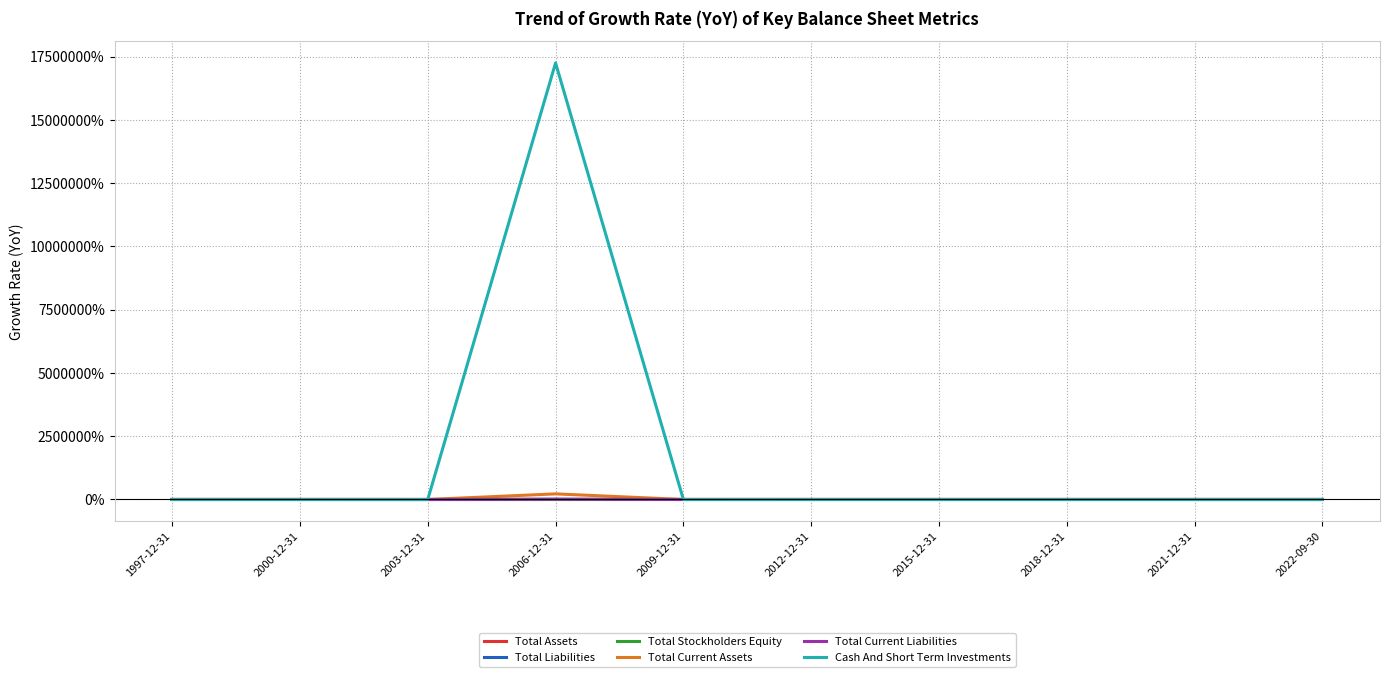

Which series has the widest spread of values?

Cash And Short Term Investments